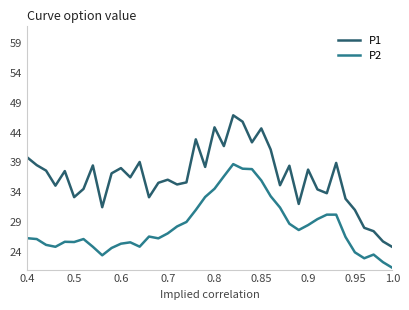

True or false: P1 and P2 cross at least once.

False